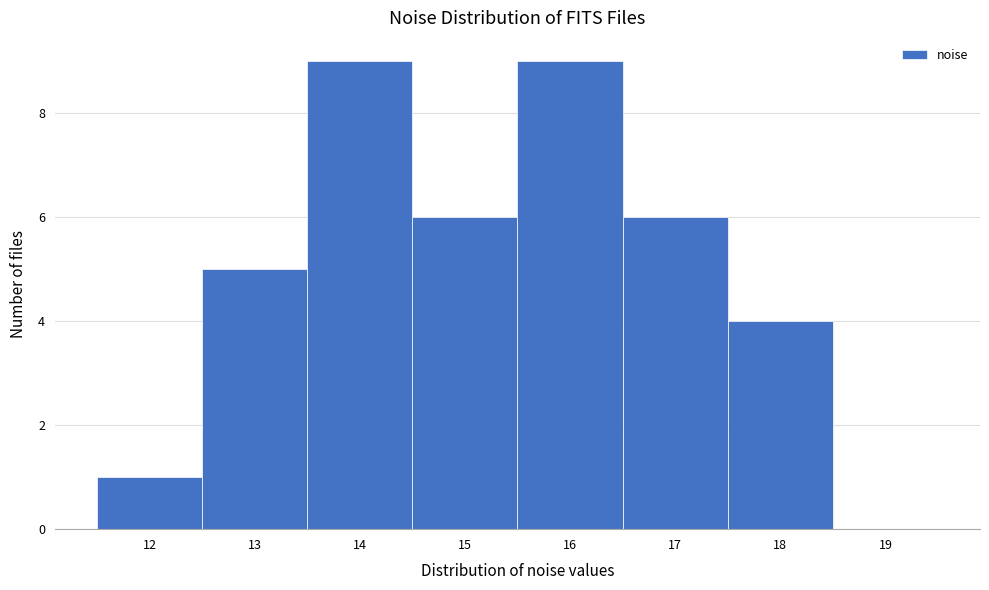

Reading left to right, what are all the values shown in this chart?

12=1	13=5	14=9	15=6	16=9	17=6	18=4	19=0